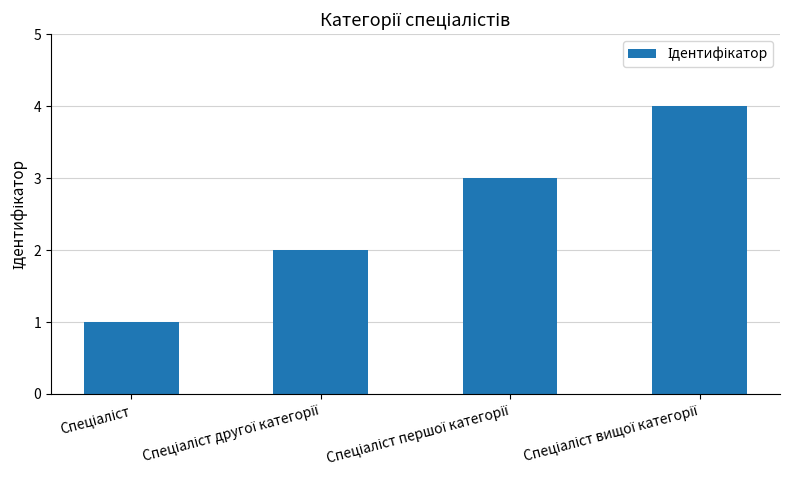

What is the difference between the second highest and minimum values?

2